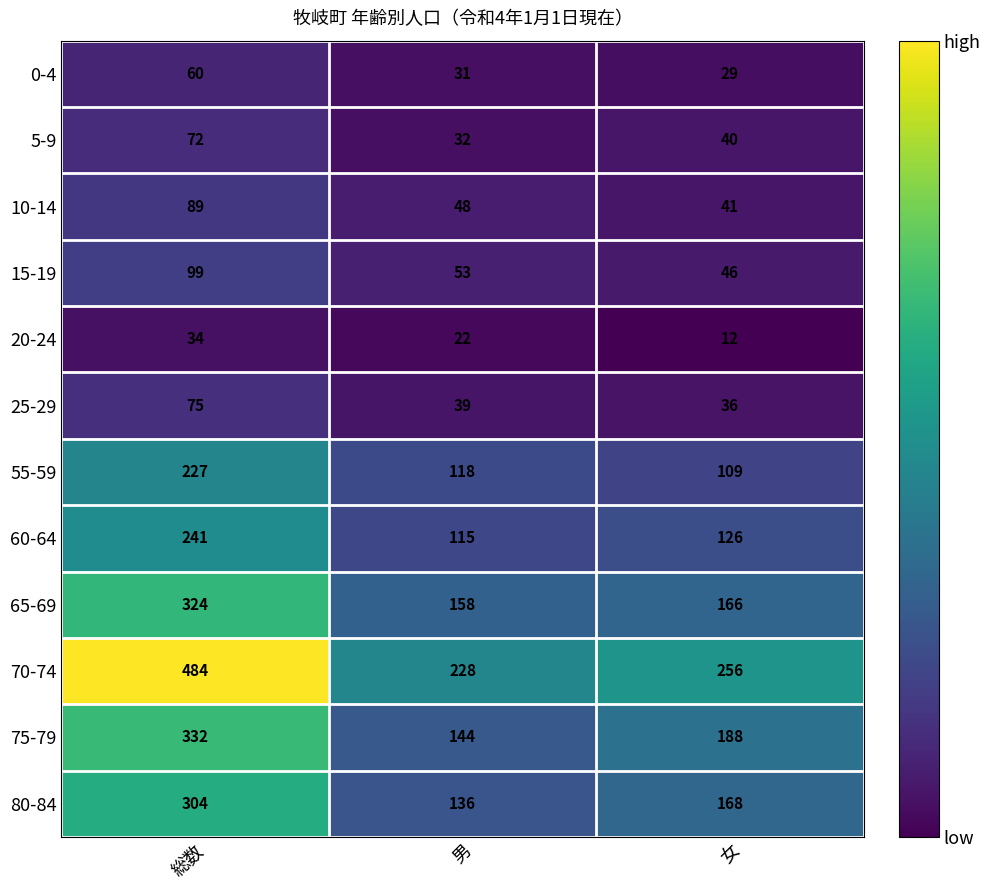

At which label is 80-84 closest to 220?

女